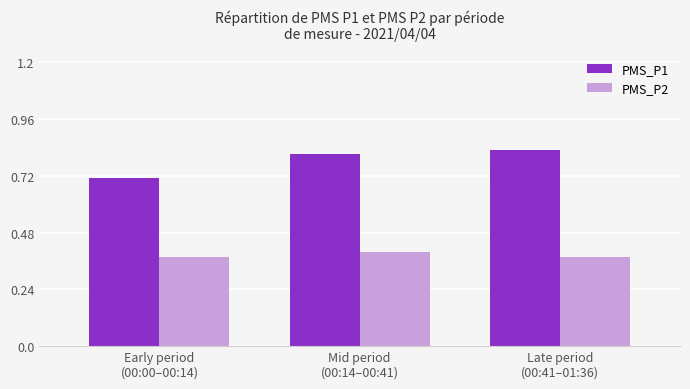

Count the number of data series in this chart.

2